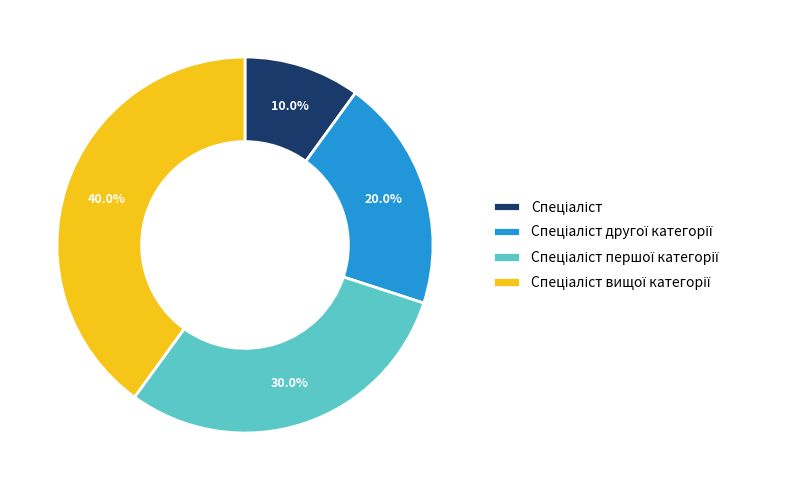

Does any single category account for the majority?

No